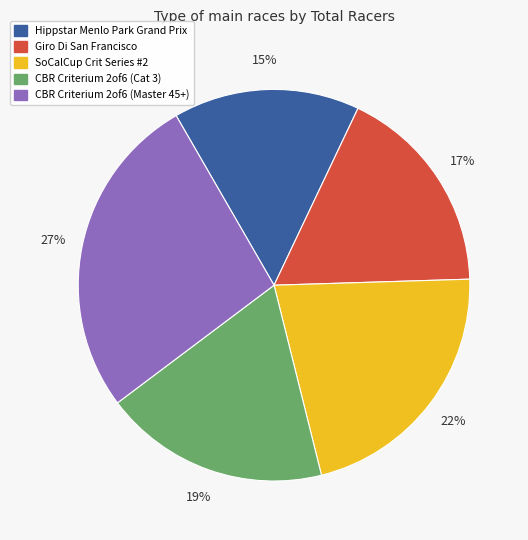

What is the ratio of the value at CBR Criterium 2of6 (Cat 3) to the value at Giro Di San Francisco?

1.1